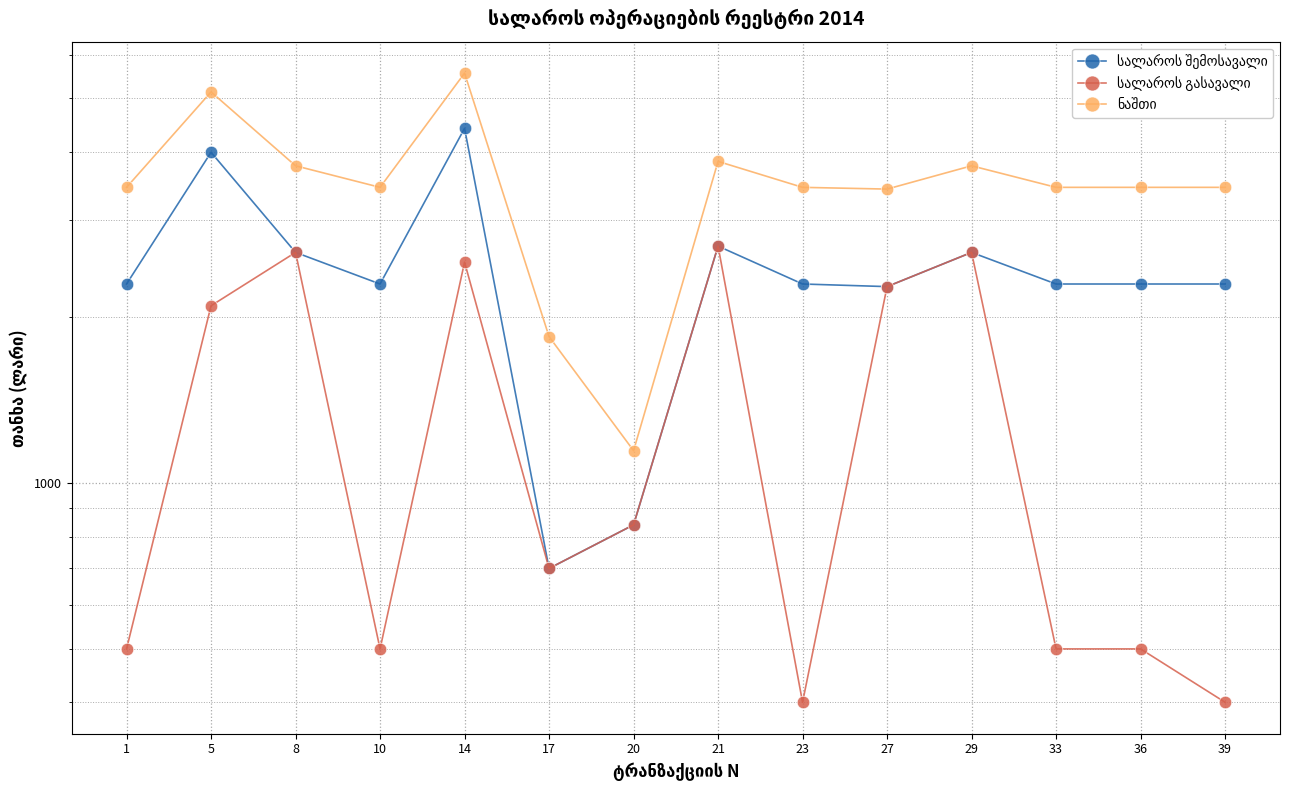

Reading left to right, list all the values displayed in this chart.

სალაროს შემოსავალი: 2300.0	3990.0	2625.0	2300.0	4410.0	700.0	840.0	2695.0	2300.0	2275.0	2625.0	2300.0	2300.0	2300.0
სალაროს გასავალი: 500.0	2100.0	2625.0	500.0	2520.0	700.0	840.0	2695.0	400.0	2275.0	2625.0	500.0	500.0	400.0
ნაშთი: 3445.7	5135.7	3770.7	3445.7	5555.7	1845.7	1145.7	3840.7	3445.7	3420.7	3770.7	3445.7	3445.7	3445.7